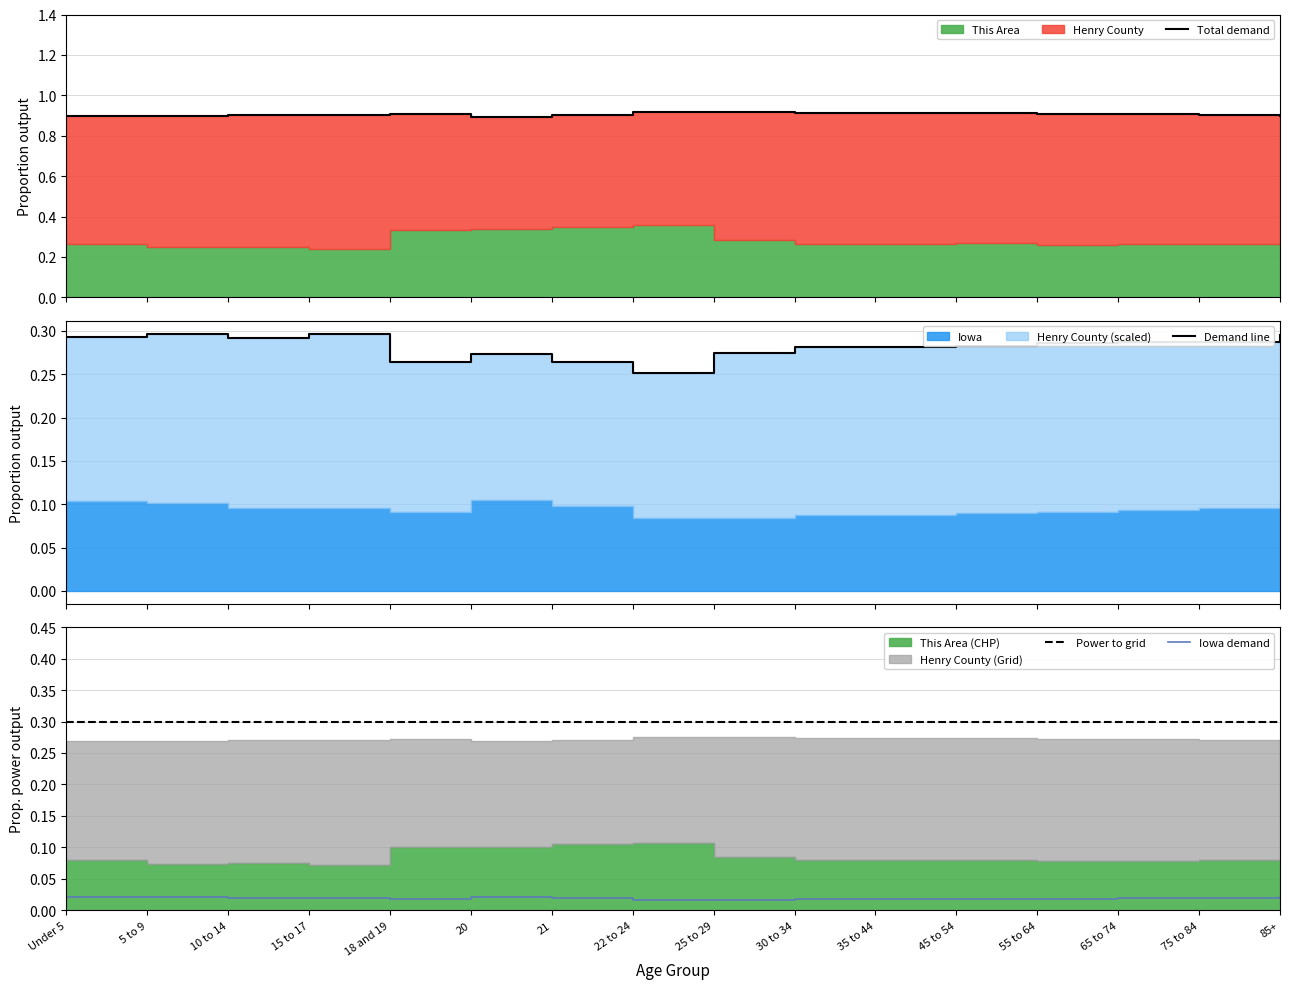

True or false: Total demand and Demand line cross at least once.

False